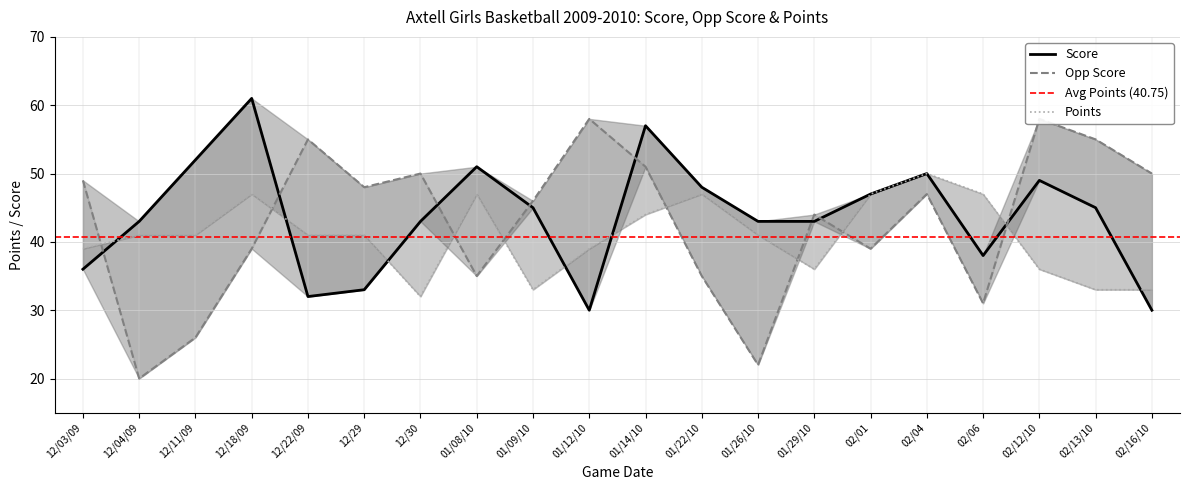

At which category does Score reach its first local peak?

12/18/09